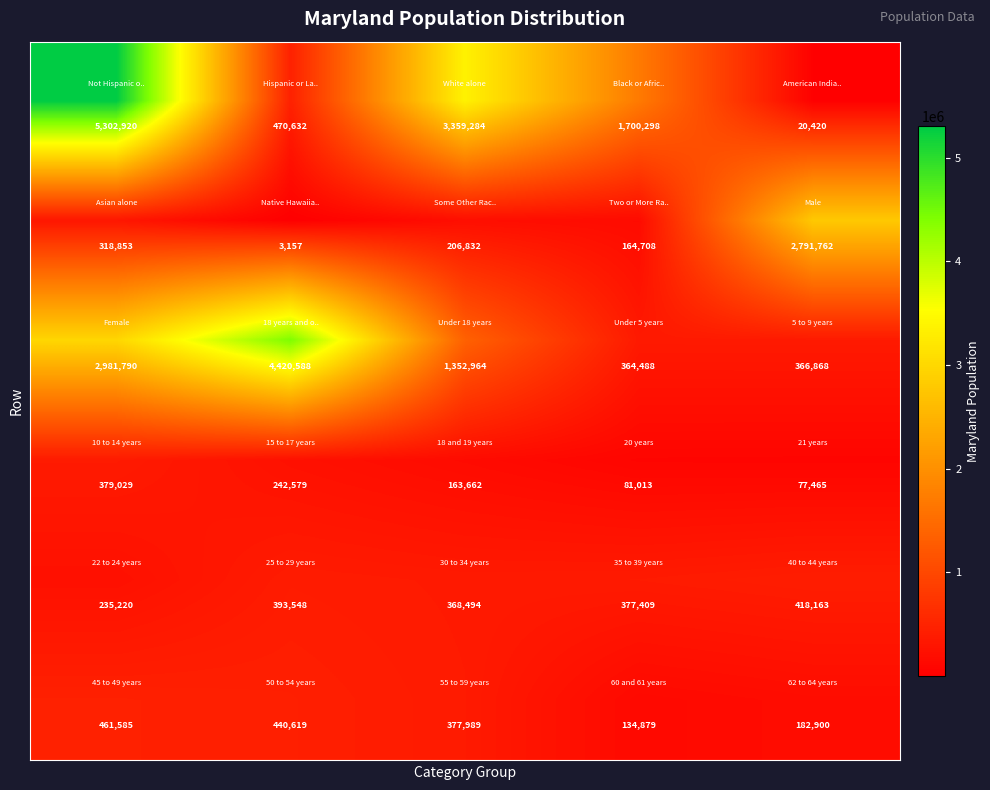

What is the greatest value displayed?

5302920